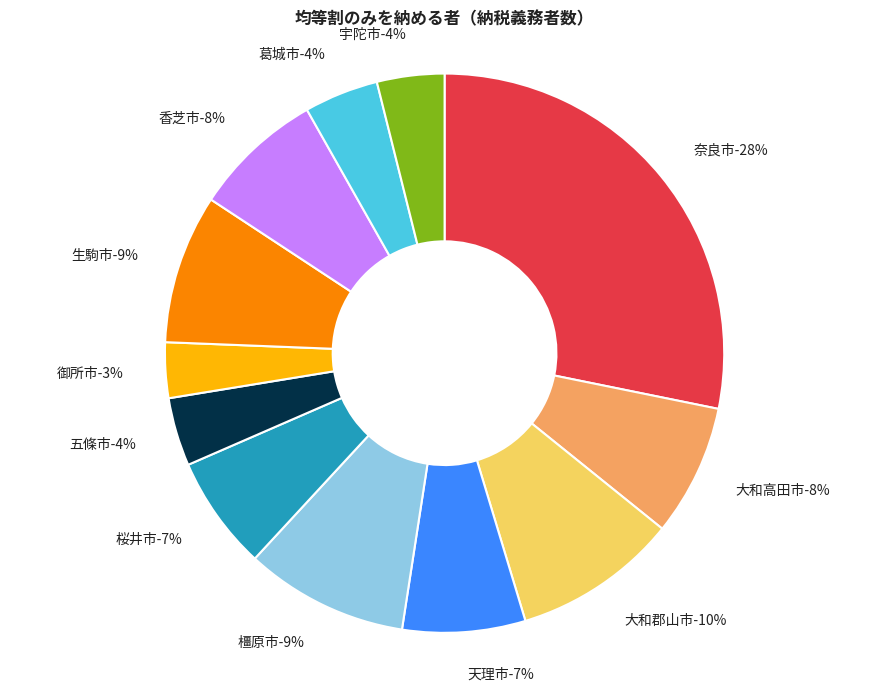

Does 生駒市 represent more than half of the total?

No